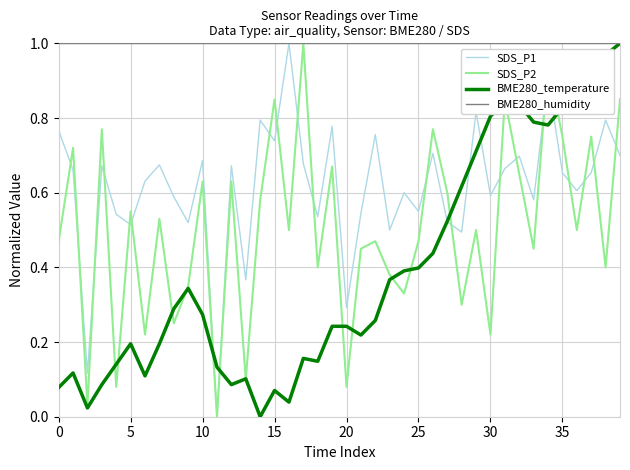

Does the chart display data point markers on the line(s)?

No